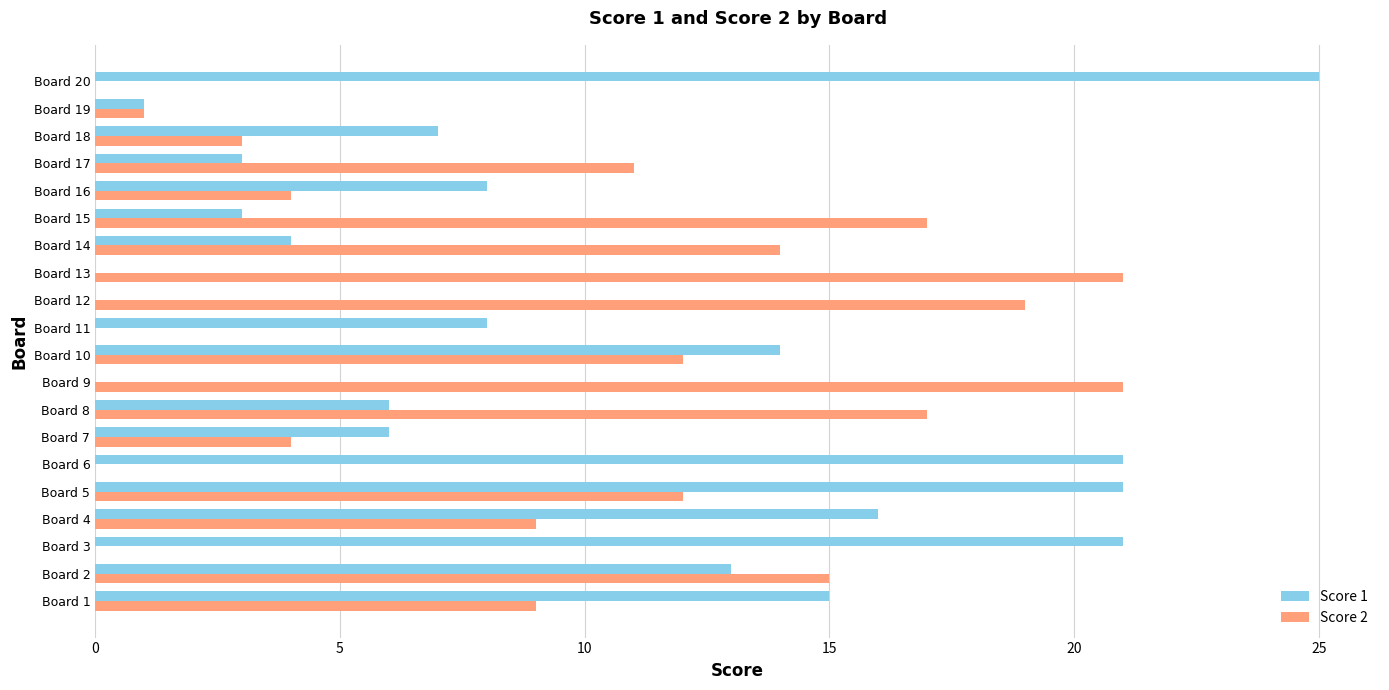

The value of Score 2 at Board 14 is 14. True or false?

True